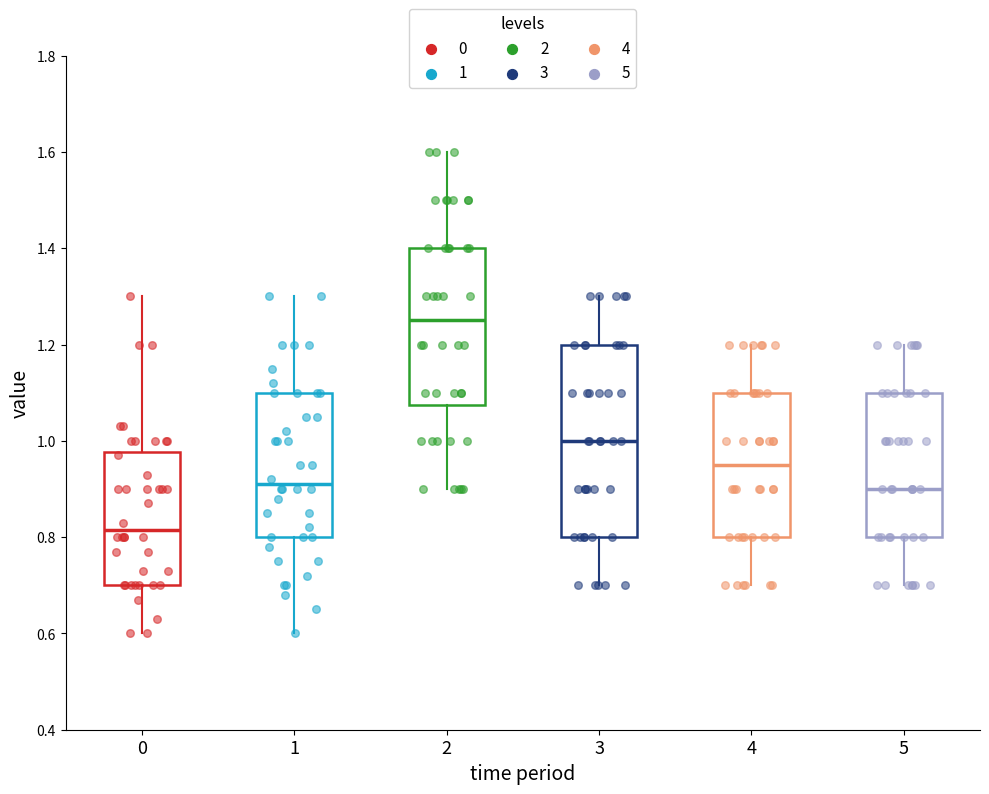

Reading left to right, transcribe this box plot: for each box, give where its median line is, the range the box spans, and where its two whiskers end, as read against the y-axis. The values are not printed on the chart, so give them approximately, as read against the axis.

0: median 0.82, box 0.70 to 0.98, whiskers 0.60 to 1.30
1: median 0.92, box 0.80 to 1.10, whiskers 0.60 to 1.30
2: median 1.26, box 1.08 to 1.40, whiskers 0.90 to 1.60
3: median 1.00, box 0.80 to 1.20, whiskers 0.70 to 1.30
4: median 0.96, box 0.80 to 1.10, whiskers 0.70 to 1.20
5: median 0.90, box 0.80 to 1.10, whiskers 0.70 to 1.20